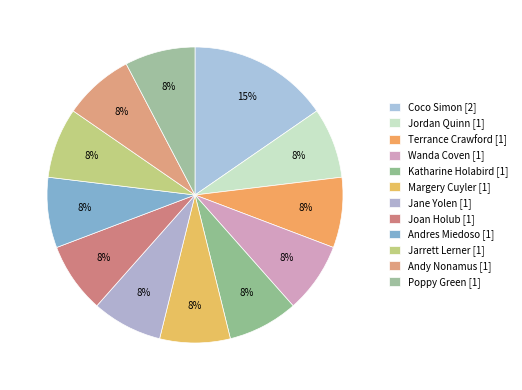

Count the number of slices in the pie.

12